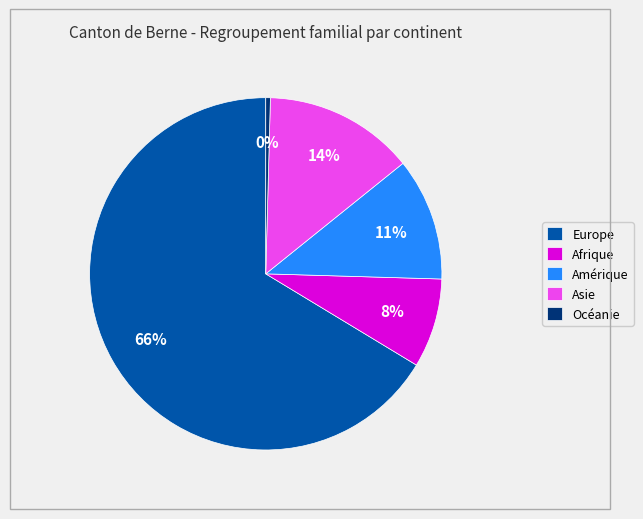

Does any single category account for the majority?

Yes